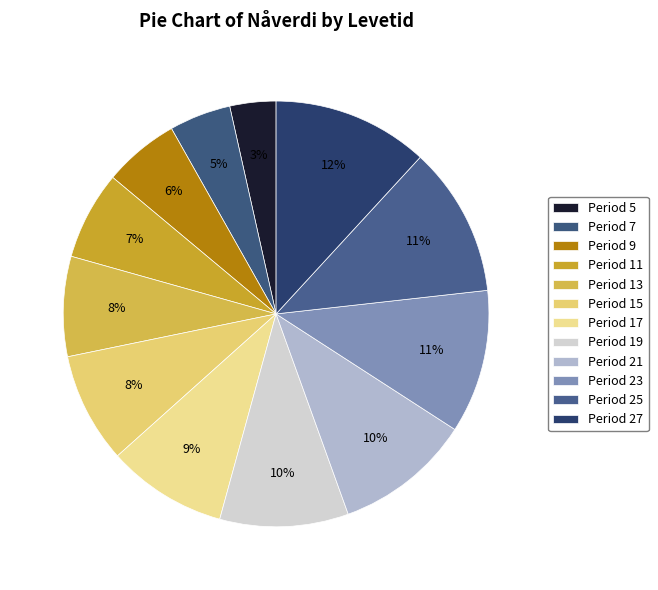

Count the number of slices in the pie.

12